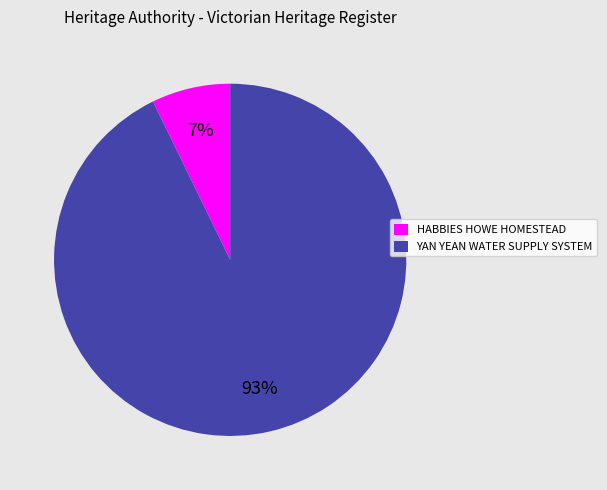

Between YAN YEAN WATER SUPPLY SYSTEM and HABBIES HOWE HOMESTEAD, which is larger?

YAN YEAN WATER SUPPLY SYSTEM